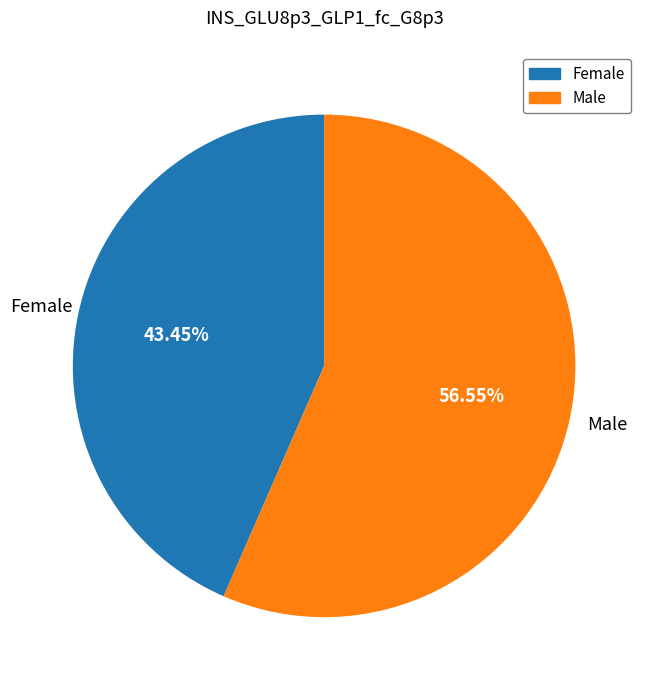

Which category has the smallest portion of the pie?

Female